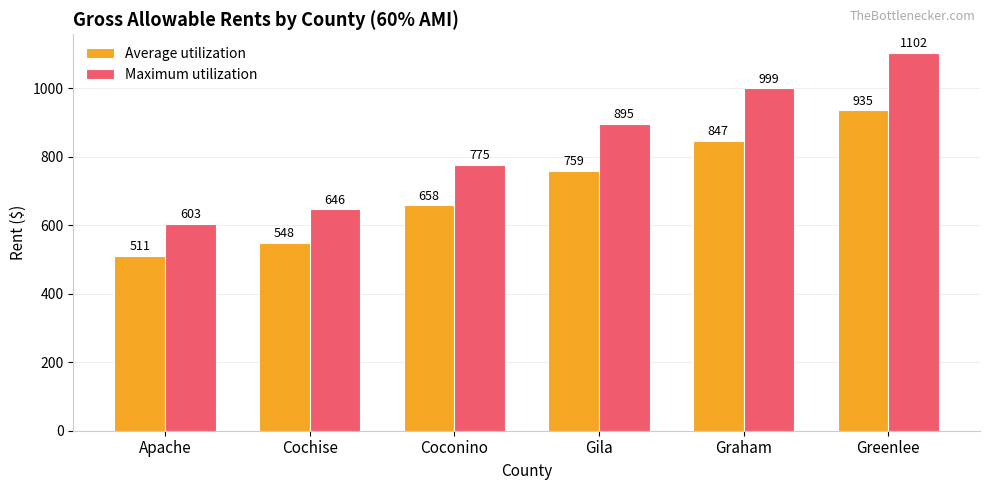

Does the chart contain stacked bars?

No